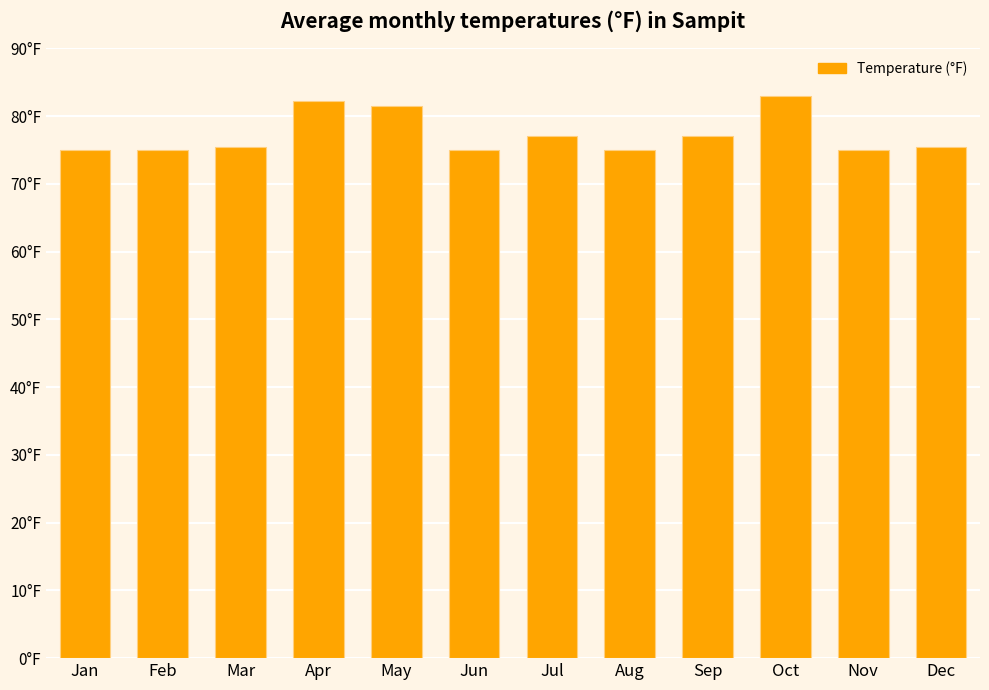

What is the value of the 8th bar from the left?

75.0